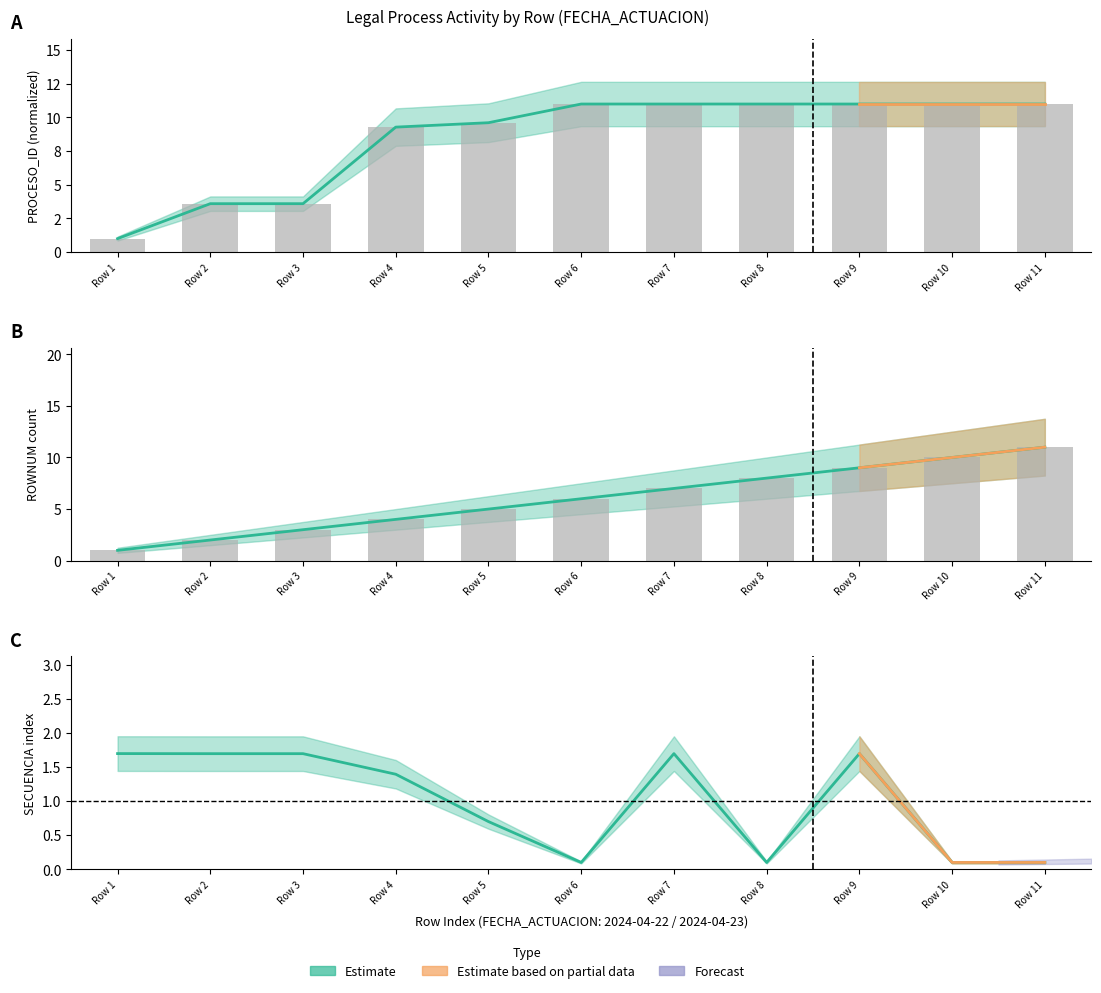

Which category has the lowest value in the PROCESO_ID series?

Row 1